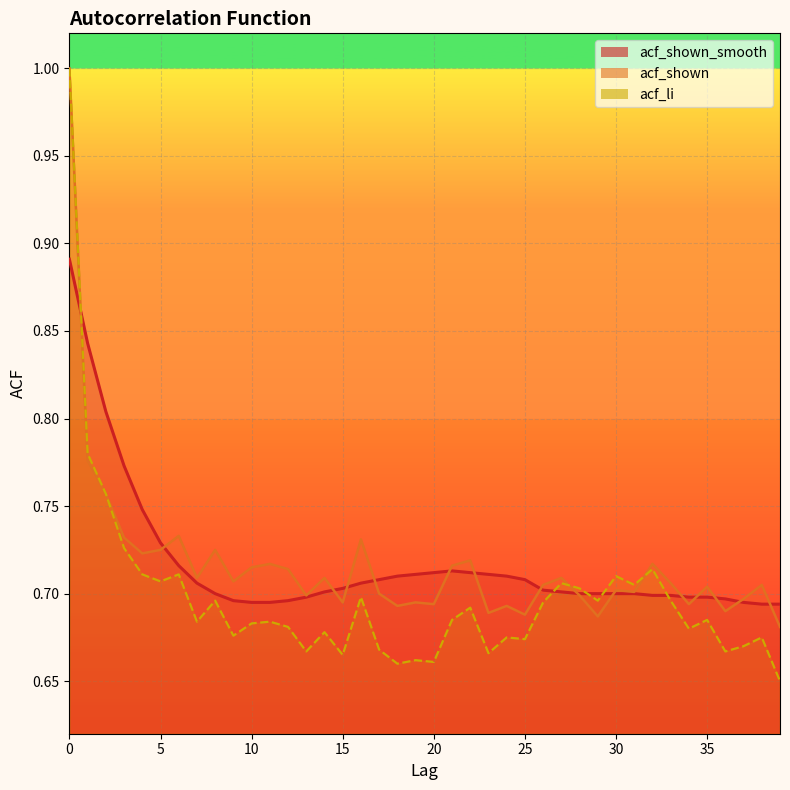

What is the greatest value displayed?

1.0